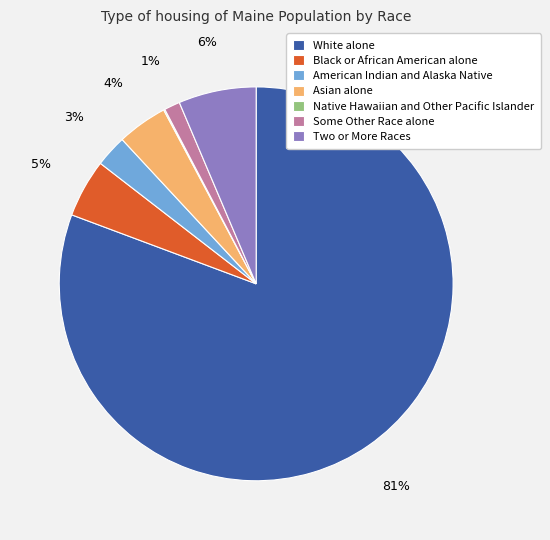

Is it true that American Indian and Alaska Native is 14% of the pie?

False